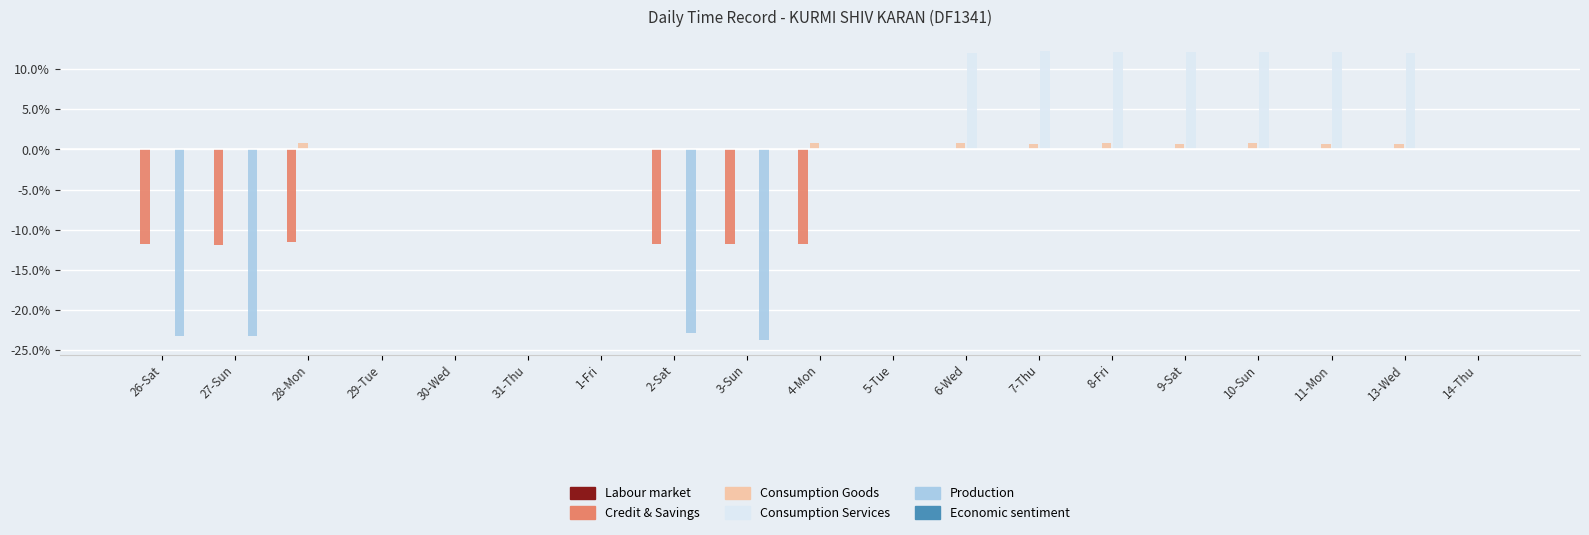

Which series changed the most between 28-Mon and 7-Thu?

Consumption Services